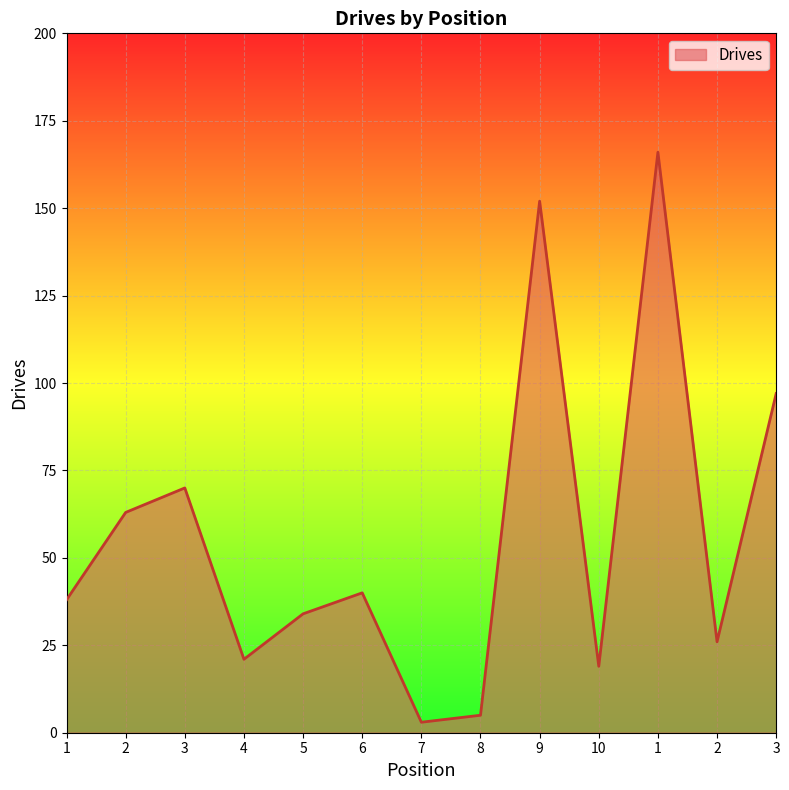

True or false: the data has more than 0 interior local peaks.

True